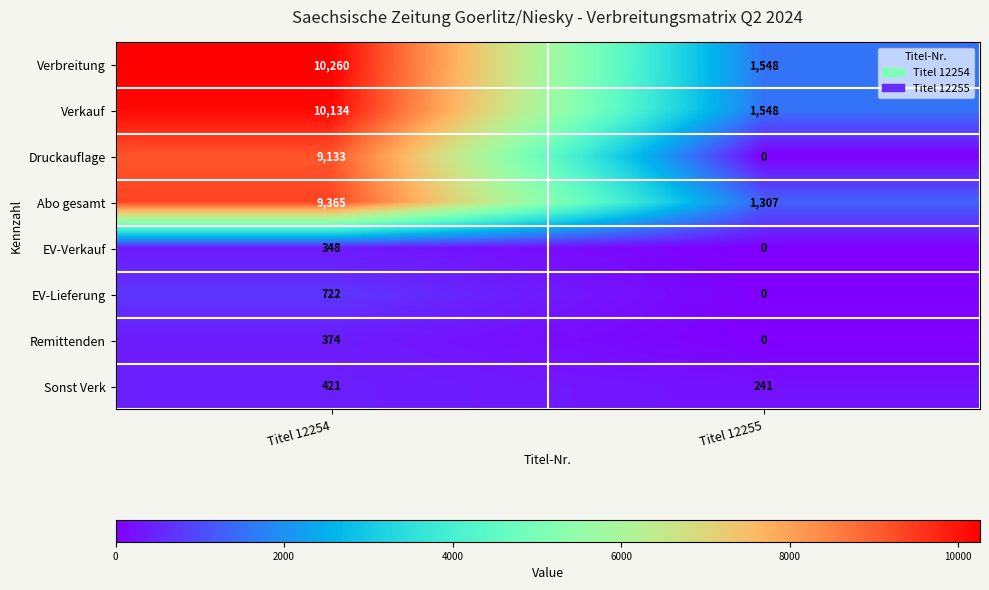

What is the total value across all series at Titel 12254?

40757